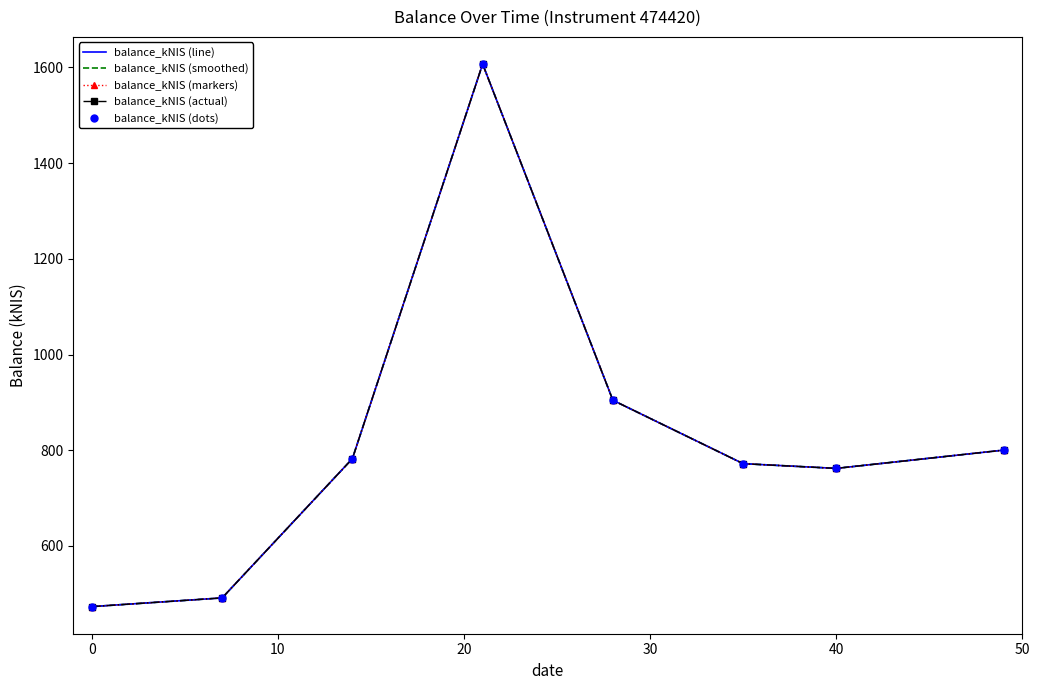

Between 2024-08-22 and 2024-09-19, which is larger?

2024-09-19